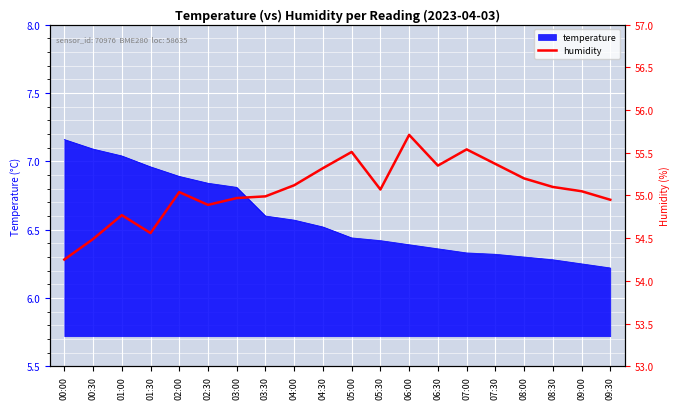

Which category has the highest value in the temperature series?

00:00